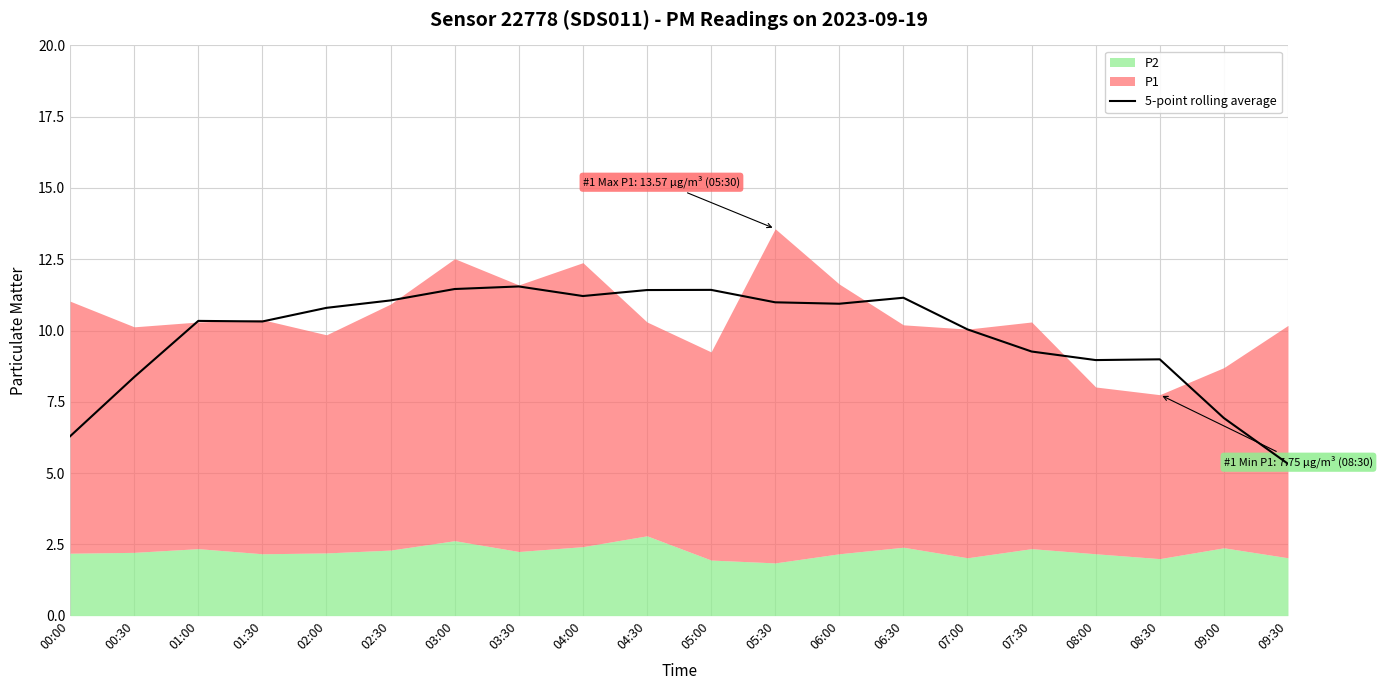

Rank the categories by value from lowest to highest.

09:30, 00:00, 09:00, 00:30, 08:00, 08:30, 07:30, 07:00, 01:30, 01:00, 02:00, 06:00, 05:30, 02:30, 06:30, 04:00, 04:30, 05:00, 03:00, 03:30